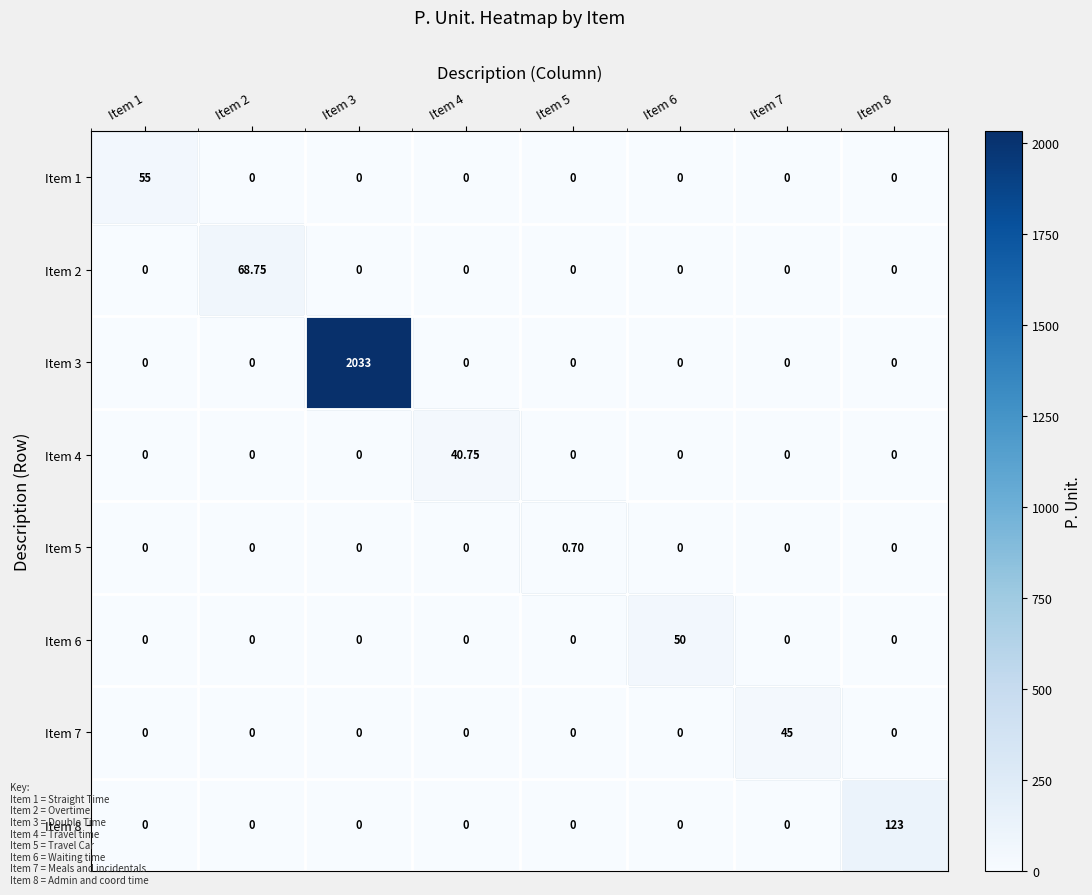

At Item 8, list the series in order from smallest to largest.

Item 1, Item 2, Item 3, Item 4, Item 5, Item 6, Item 7, Item 8